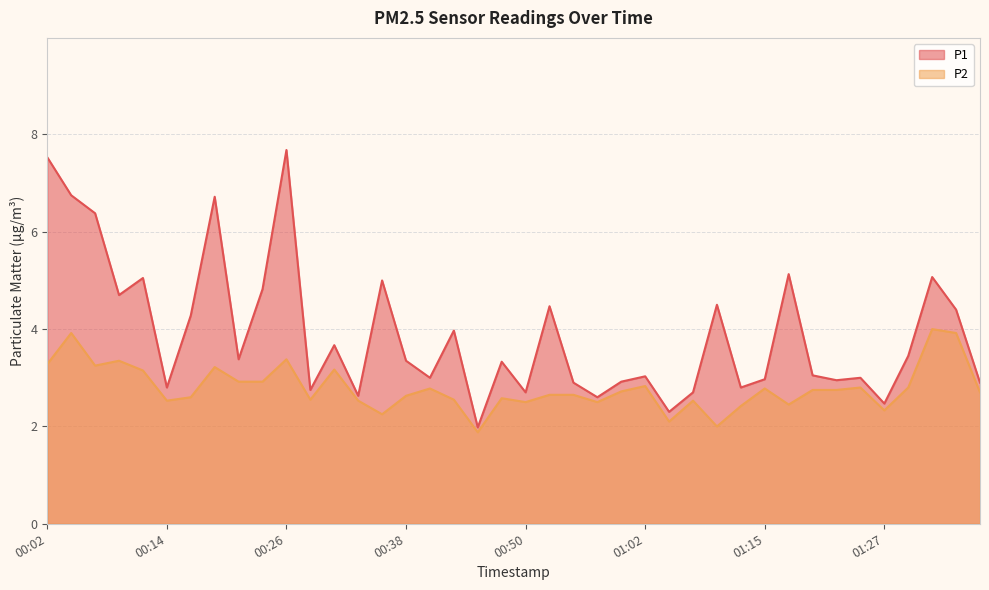

The P1 series shows 7.1 at 01:32. True or false?

False